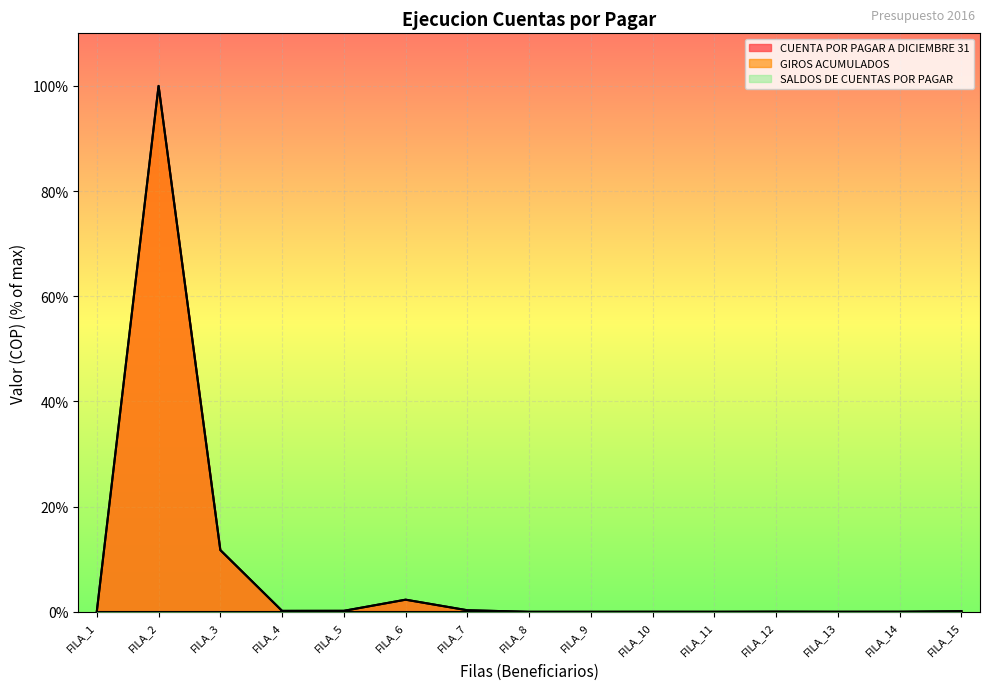

Reading right to left, list all the values displayed in this chart.

CUENTA POR PAGAR A DICIEMBRE 31: 0.1	0.0	0.0	0.0	0.0	0.0	0.0	0.0	0.3	2.3	0.2	0.2	11.7	100.0	0.1
GIROS ACUMULADOS: 0.1	0.0	0.0	0.0	0.0	0.0	0.0	0.0	0.3	2.3	0.2	0.2	11.7	100.0	0.1